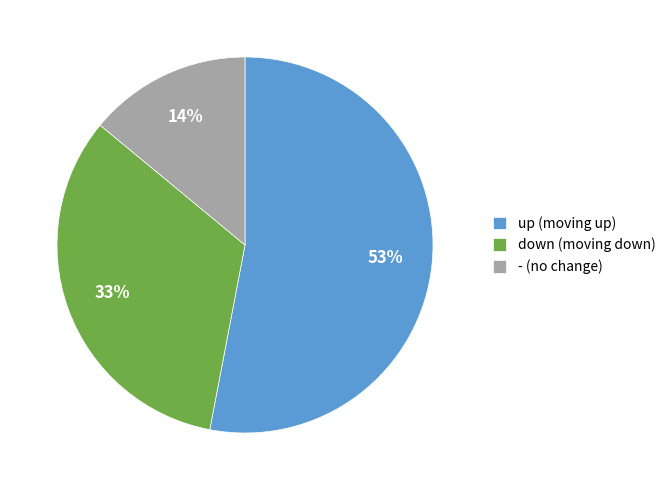

Combined, do up and - account for over 50%?

Yes